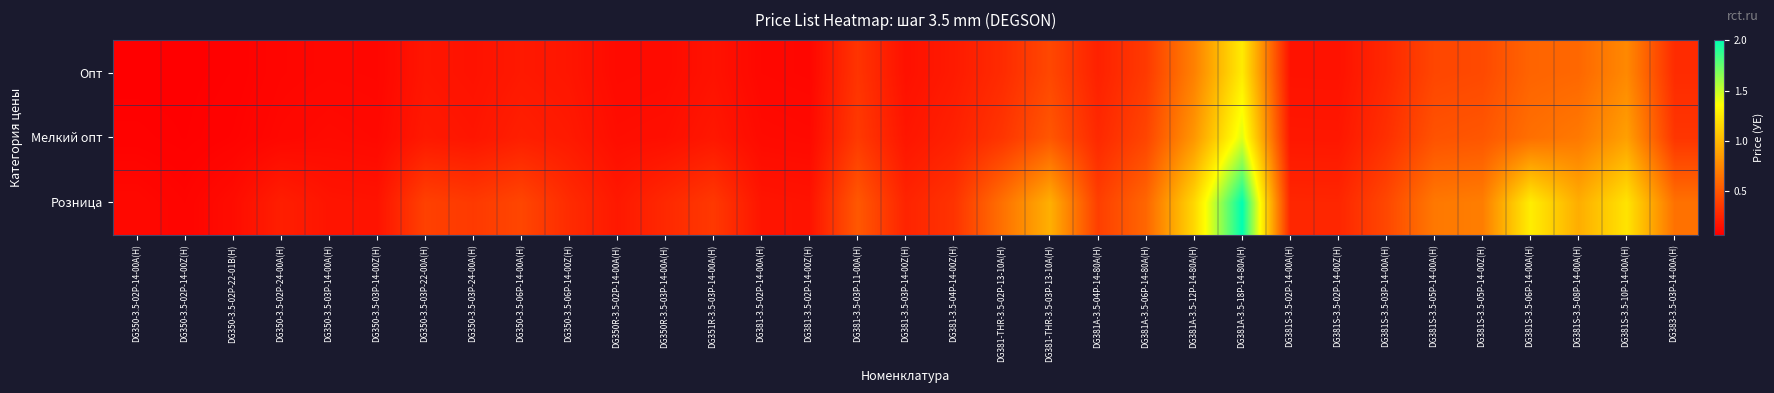

At how many categories does at least one series exceed 0?

33